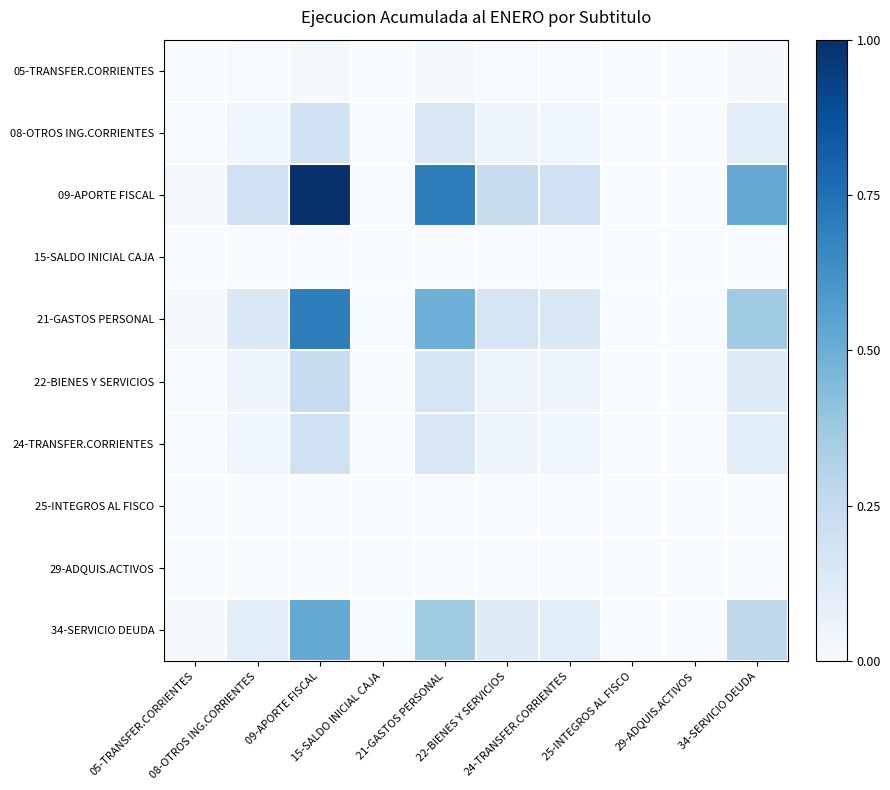

Which has a higher value, 09-APORTE FISCAL or 24-TRANSFER.CORRIENTES?

09-APORTE FISCAL